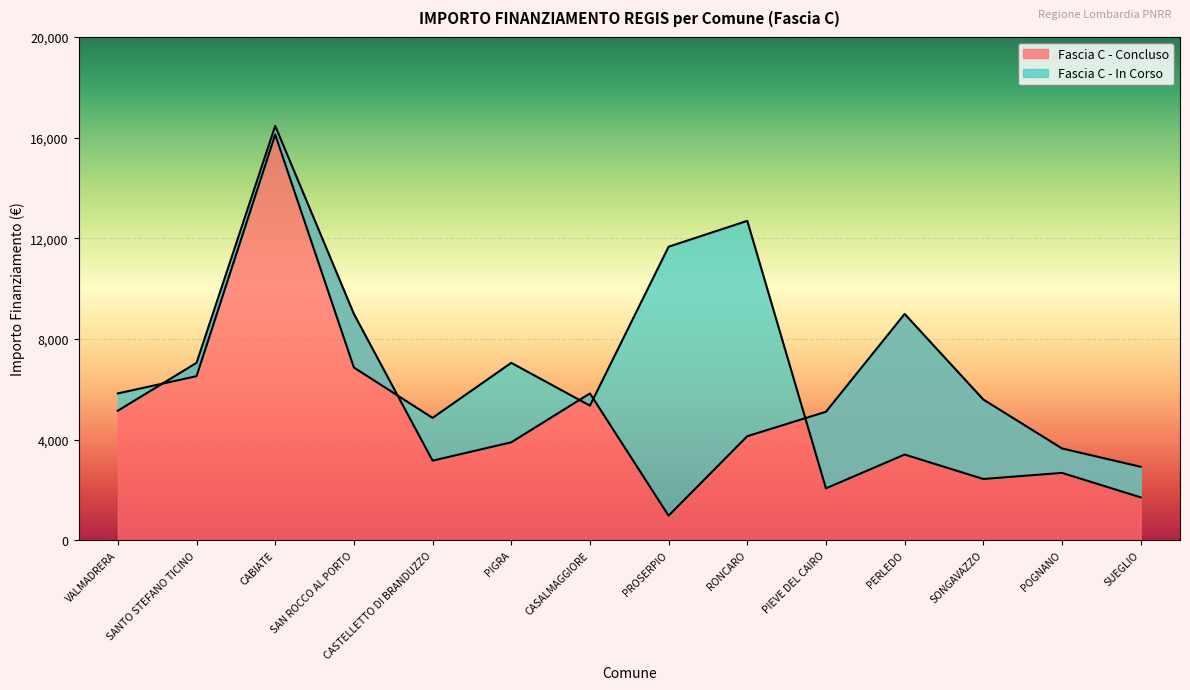

Which series has the widest spread of values?

Fascia C - Concluso